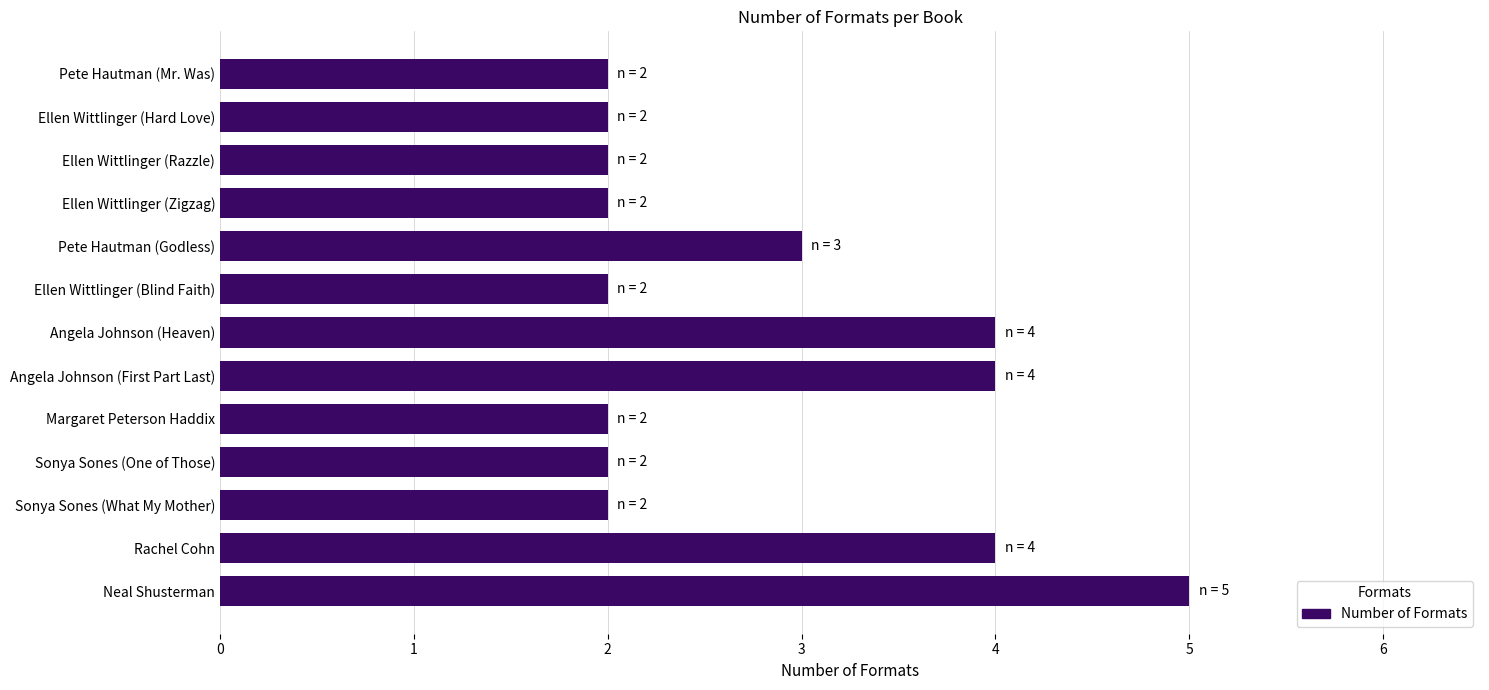

What is the sum of all values?

36